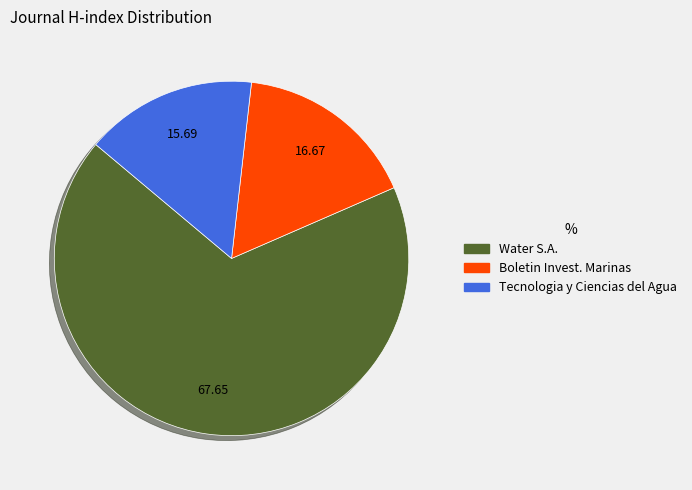

Does any single category account for the majority?

Yes